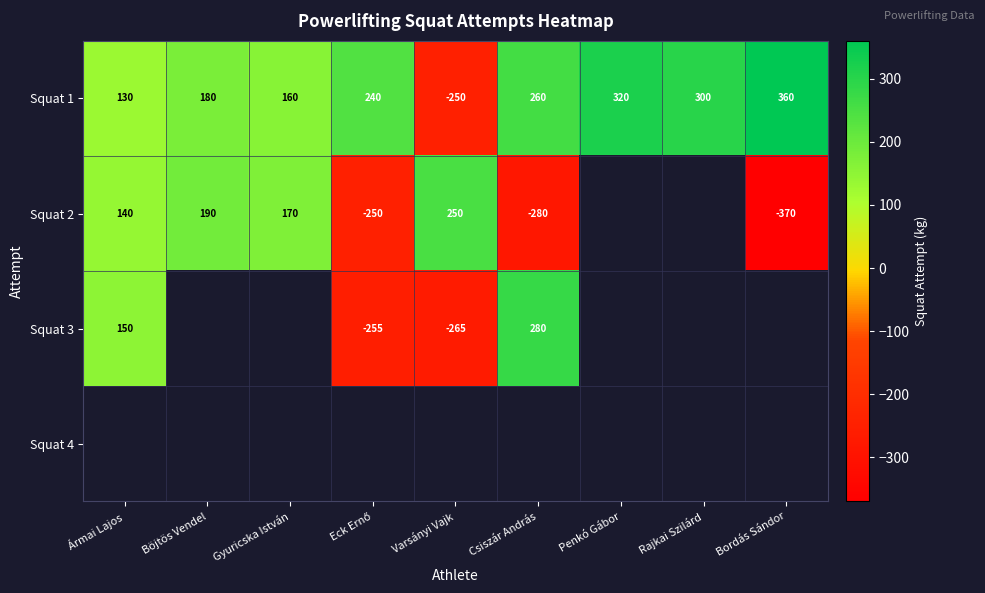

At which label does Squat 1 reach its peak?

Bordás Sándor